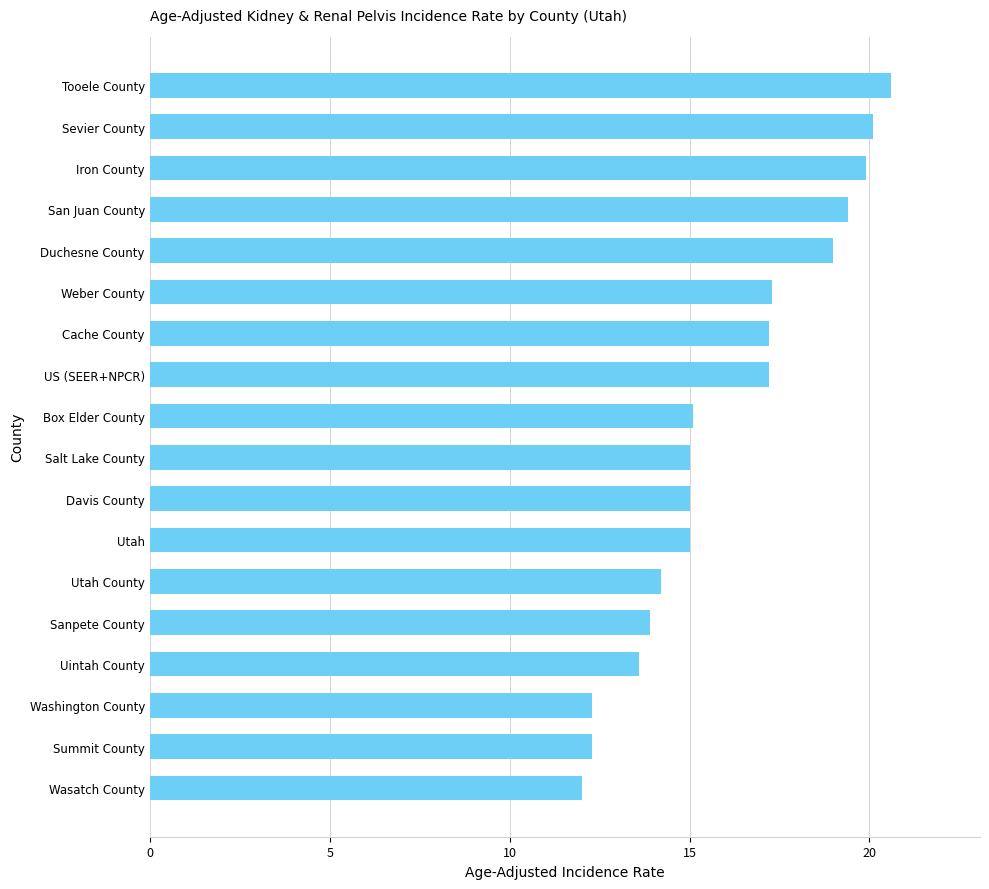

True or false: the data shows 15.0 at Davis County.

True